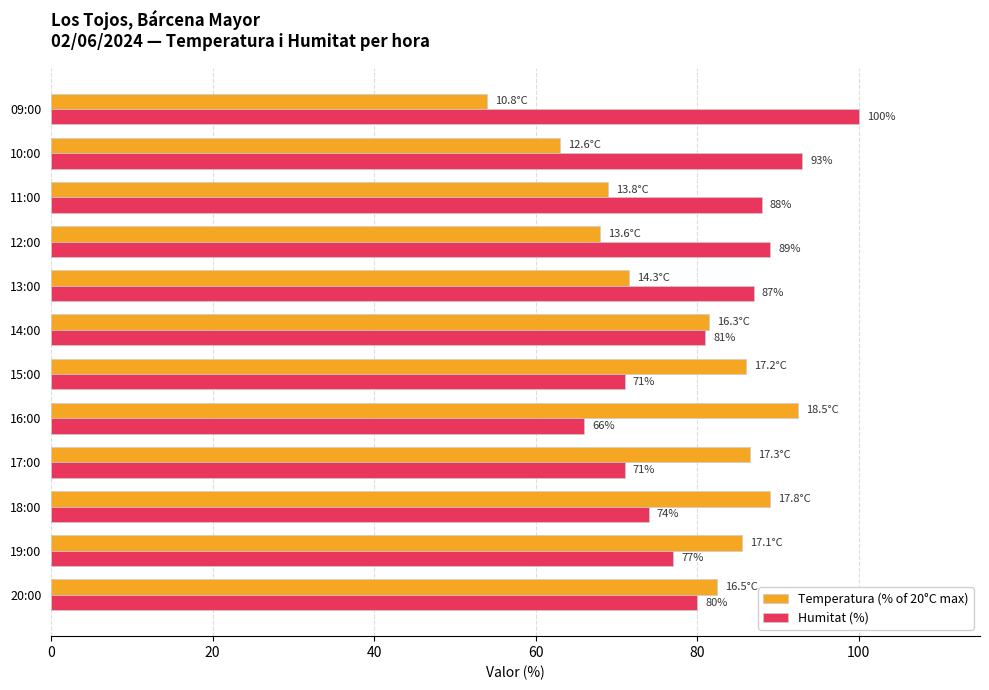

Is it true that Temperatura (% of 20°C max) equals 14.2 at 09:00?

False